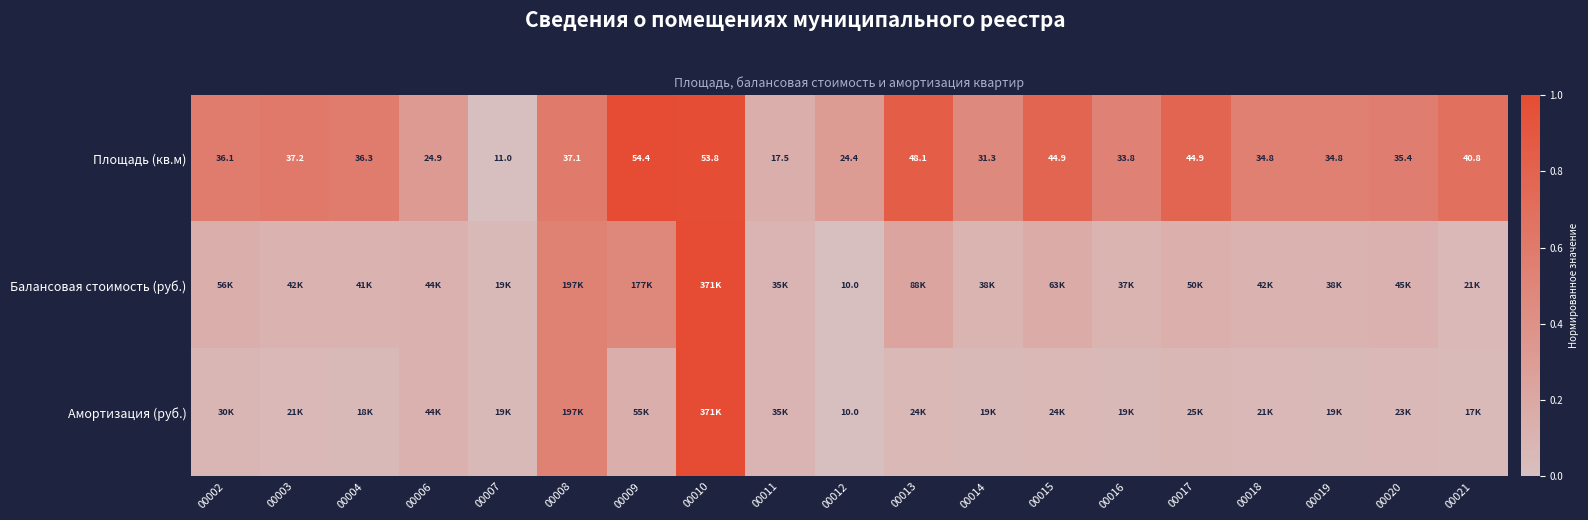

How many values in the Площадь (кв.м) series exceed 36?

10